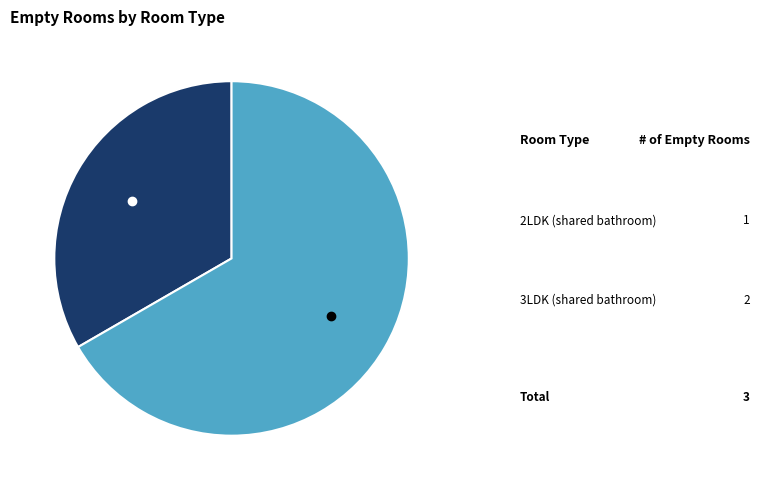

Does any single category account for the majority?

Yes